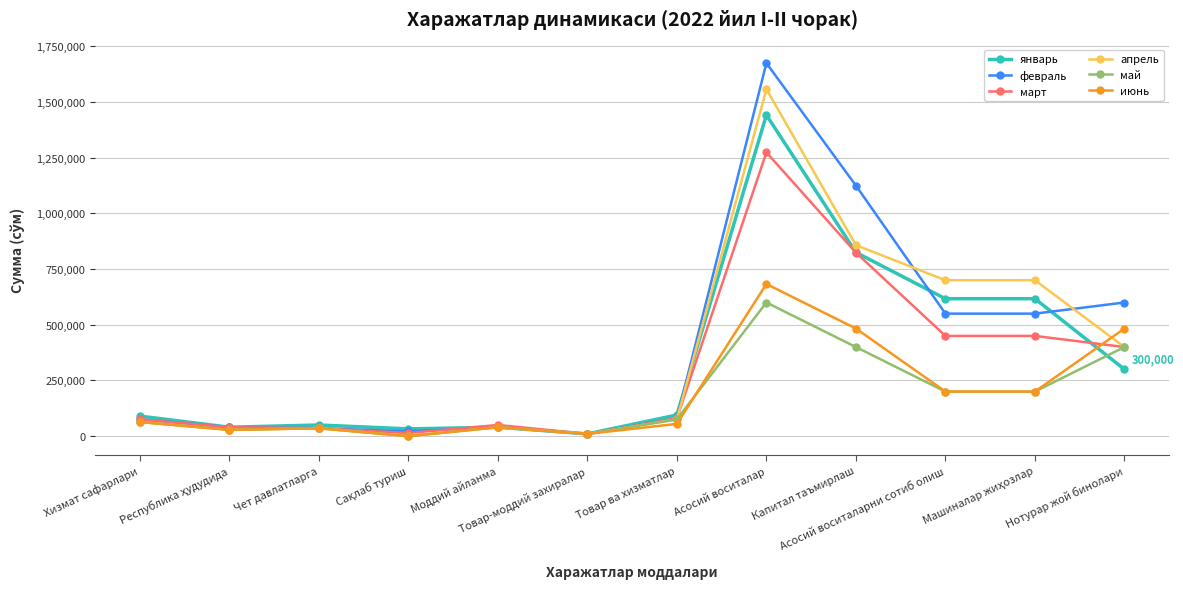

What is the sum of the апрель values at Товар ва хизматлар and Товар-моддий захиралар?

85000